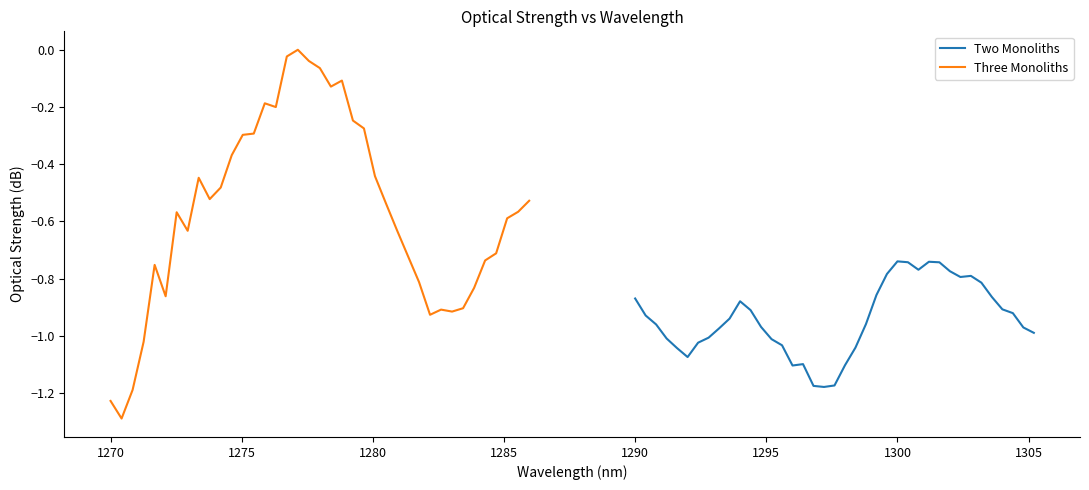

List the series in order of their peak value, highest first.

Three Monoliths, Two Monoliths